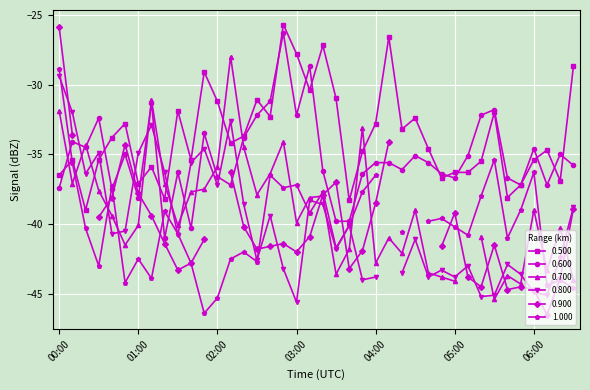

In 0.500, how many points are higher than both neighbors (excluding endpoints)?

10